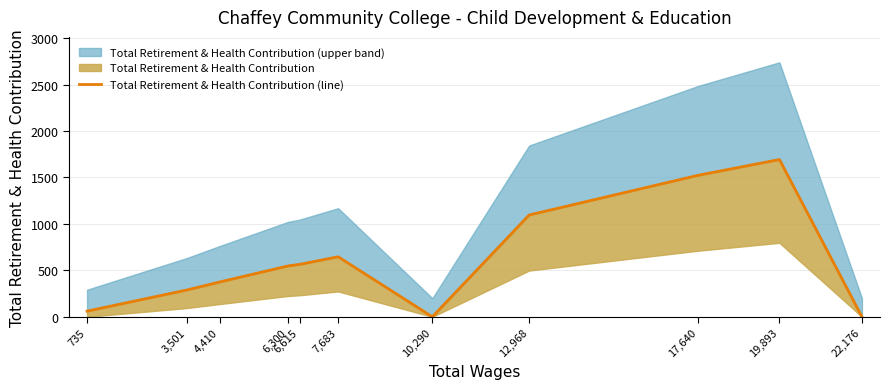

Is it true that the value at 3,501 is 477?

False